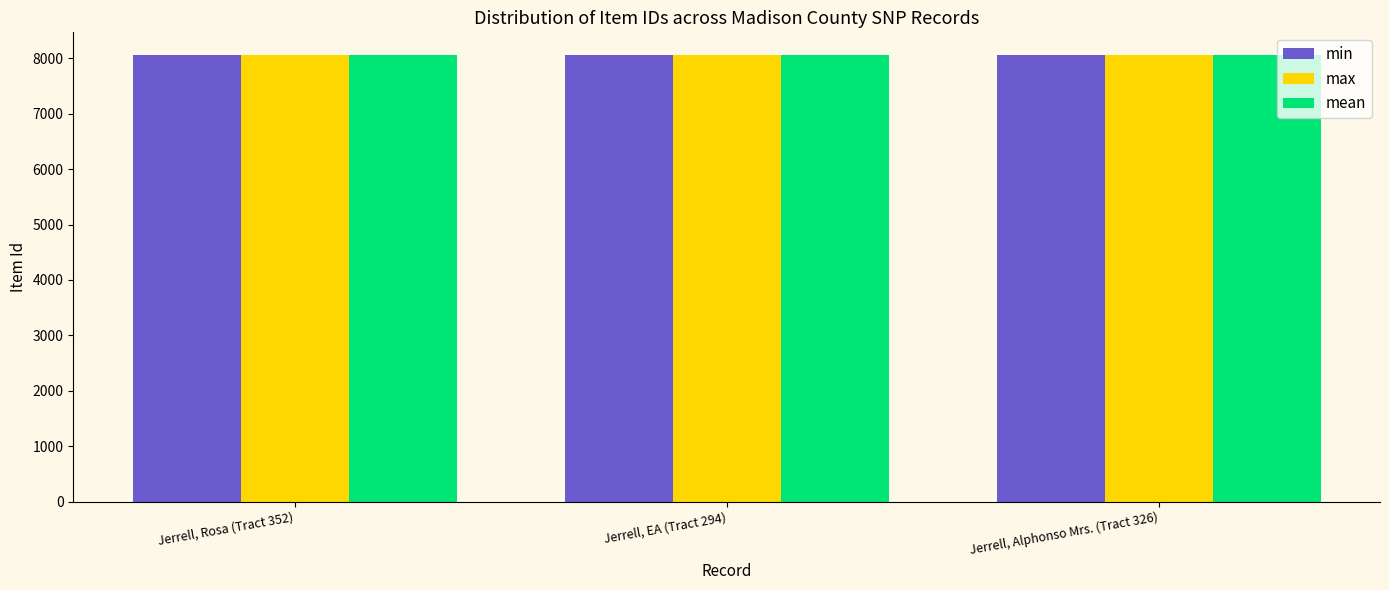

What is the difference between the maximum and minimum values in the mean series?

2